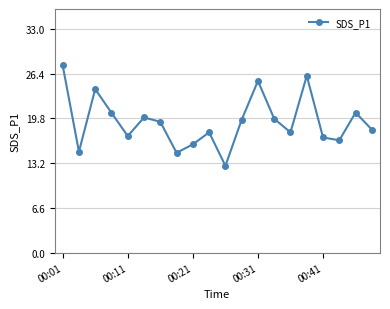

What is the difference between the second highest and second lowest values?

11.4